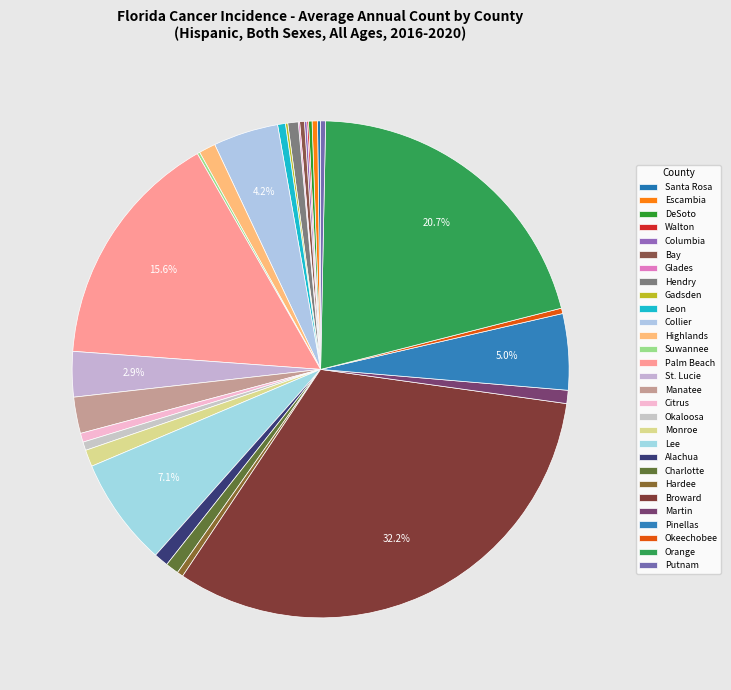

What is the total percentage of Hardee and Orange?

21.1%